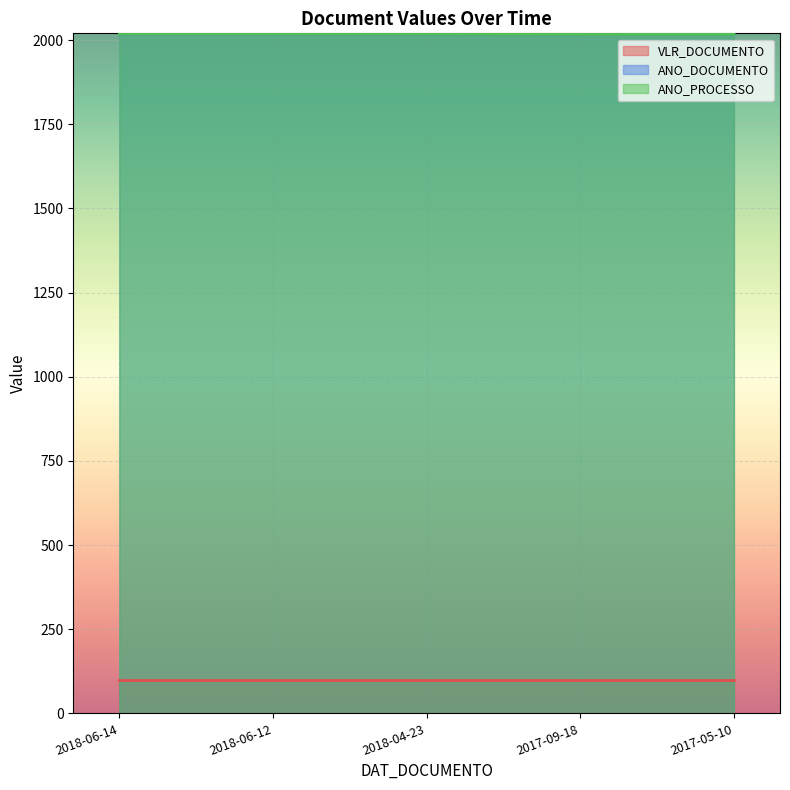

What is the value of the ANO_DOCUMENTO point at the 4th from the left?

2017